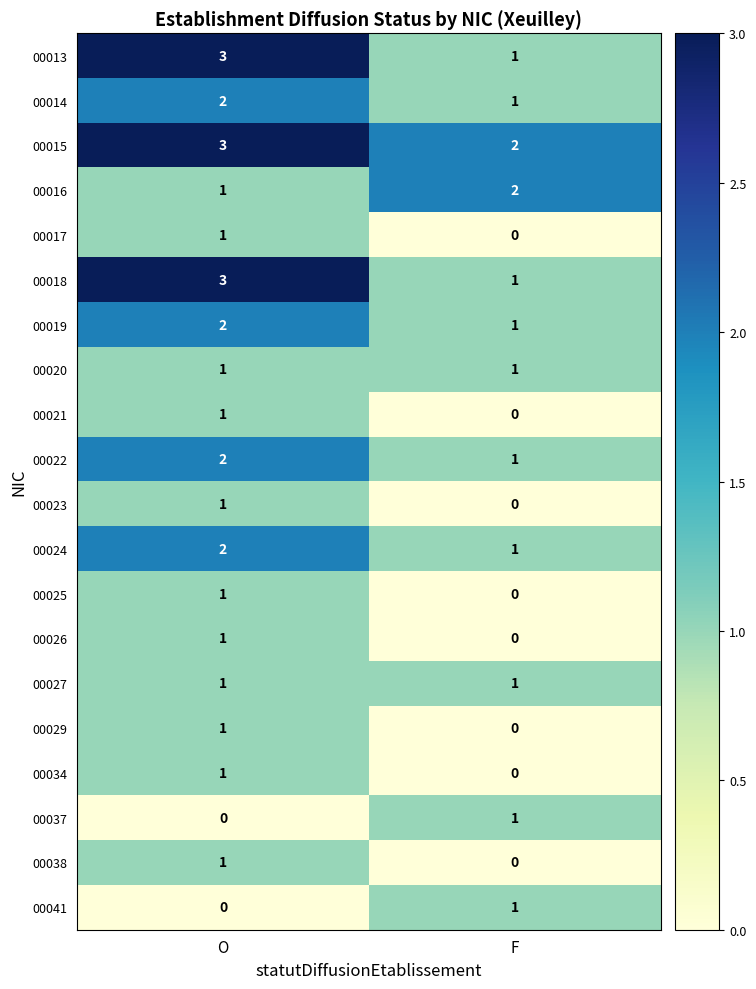

Is it true that 00019 equals 2 at O?

True